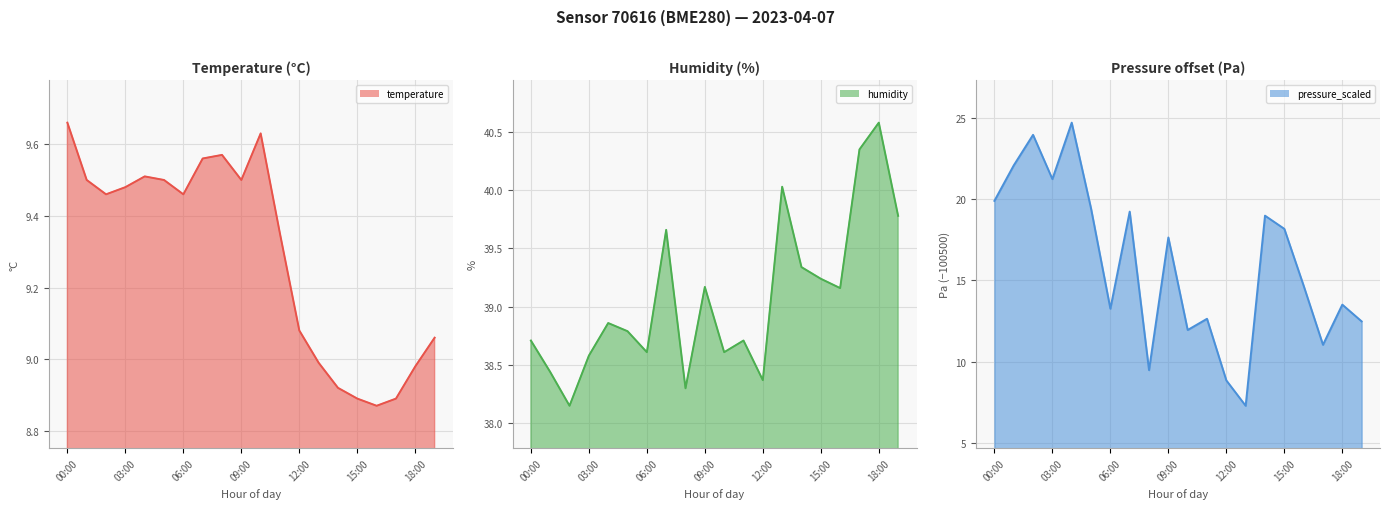

How many distinct data groups are displayed?

3